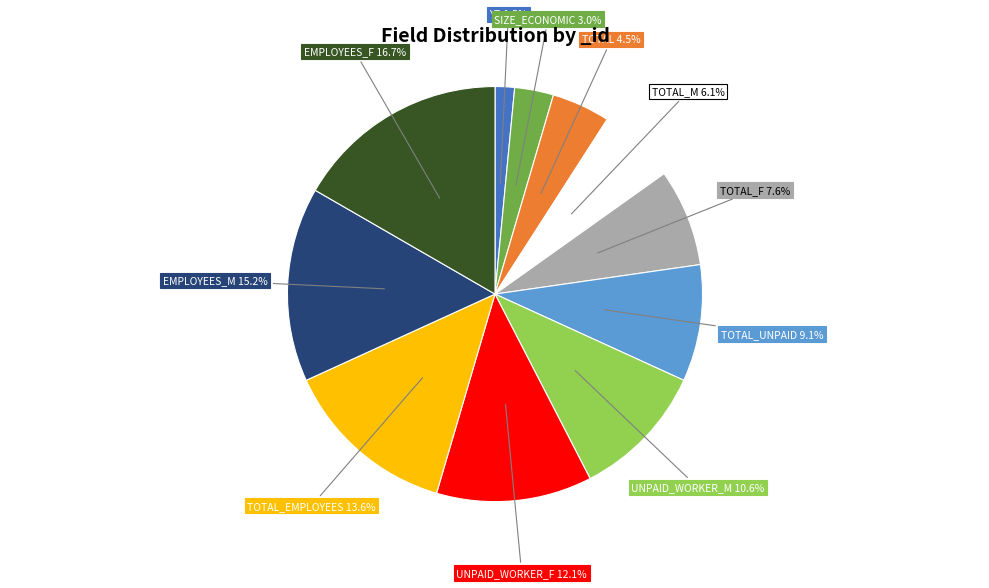

Combined, do UNPAID_WORKER_M and YR account for over 50%?

No